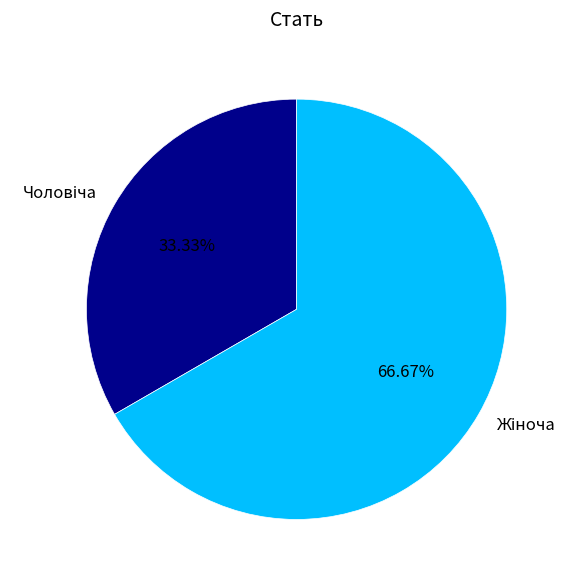

Is there a majority slice in this chart?

Yes